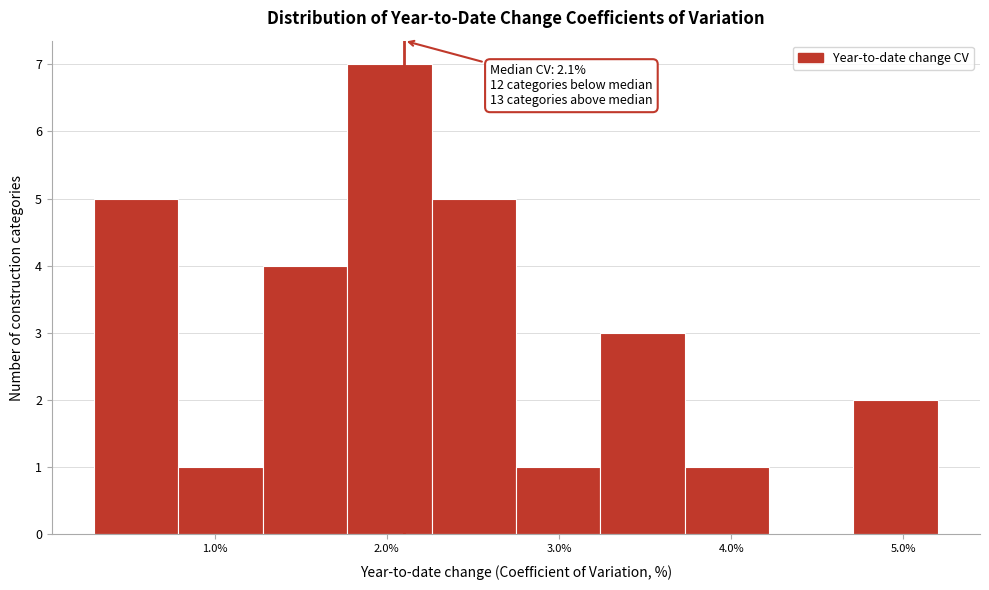

Over which range of the x-axis is the bar tallest?

1.77 to 2.26